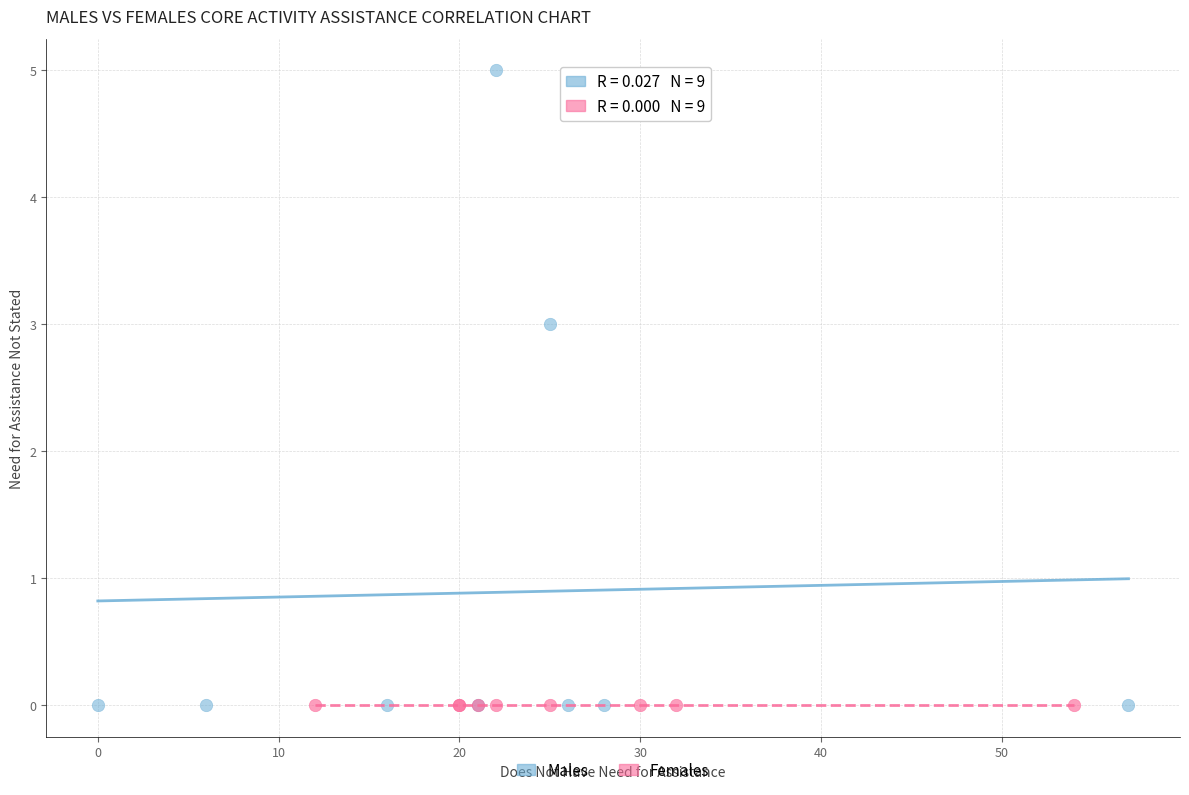

Which series reaches the maximum Y coordinate?

Males